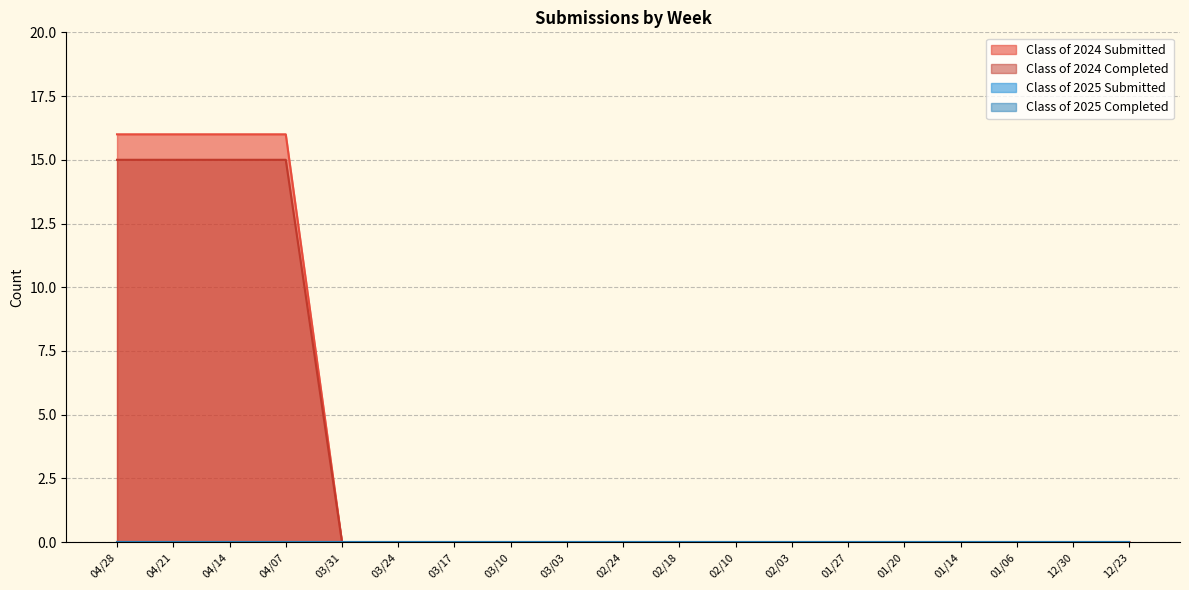

True or false: Class of 2024 Completed and Class of 2024 Submitted cross at least once.

False